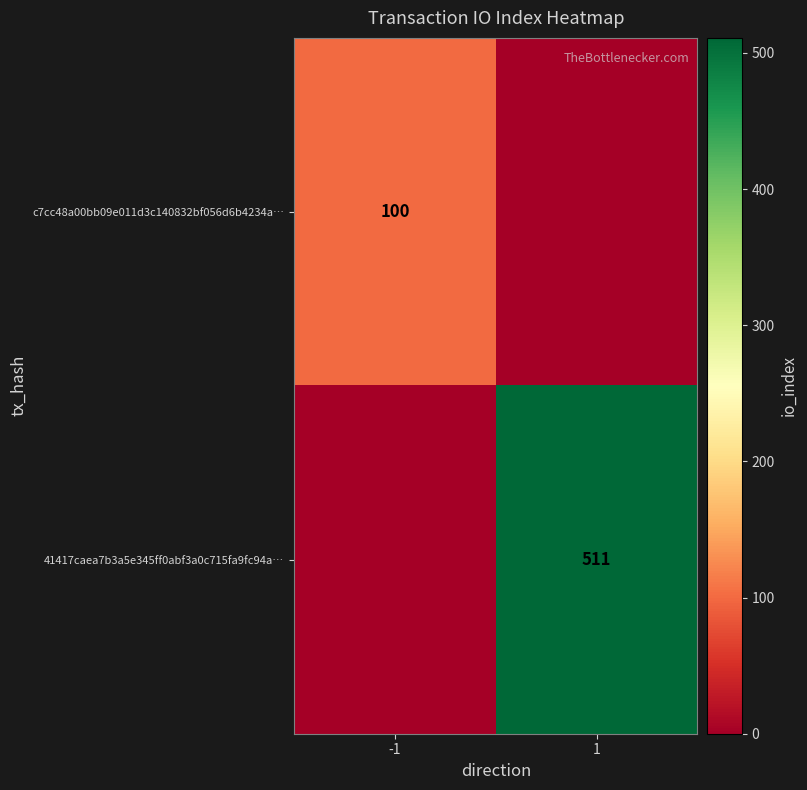

The value of 41417caea7b3a5e345ff0abf3a0c715fa9fc94a… at 1 is 177. True or false?

False